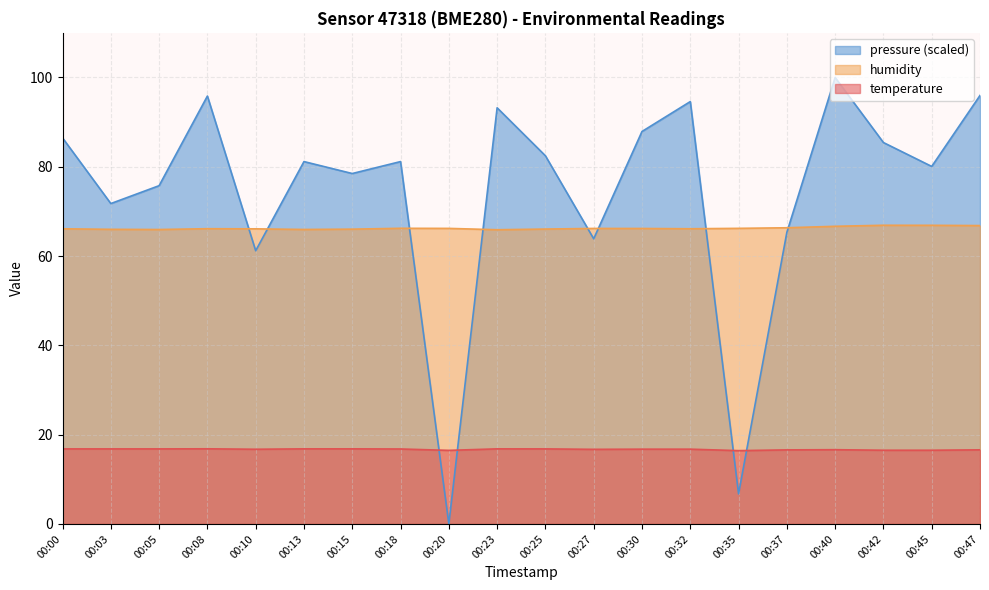

How many lines are shown in the chart?

3